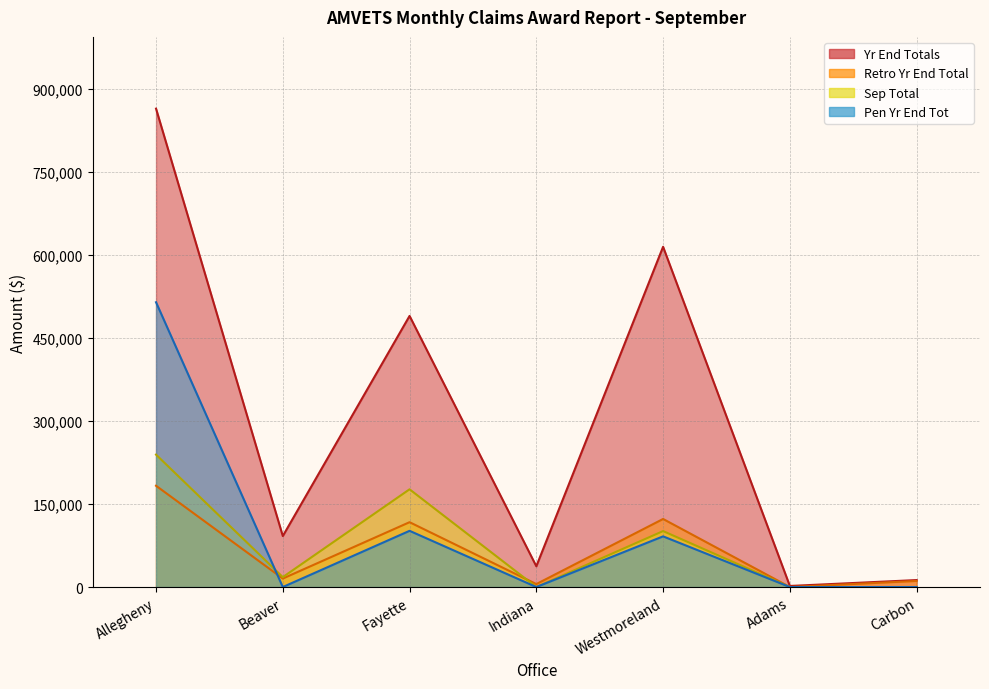

What are all the series names shown in the legend?

Yr End Totals, Retro Yr End Total, Sep Total, Pen Yr End Tot